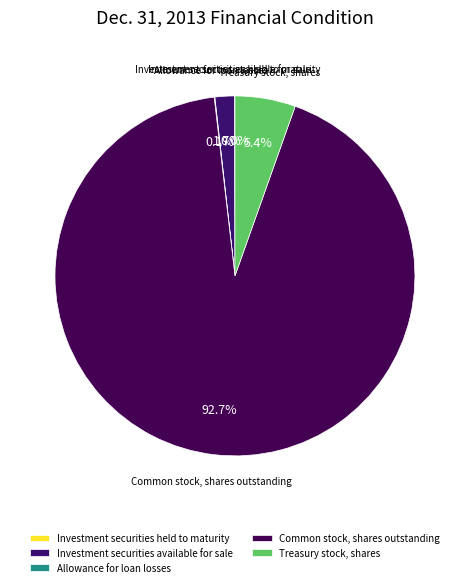

Which slice is the largest?

Common stock, shares outstanding